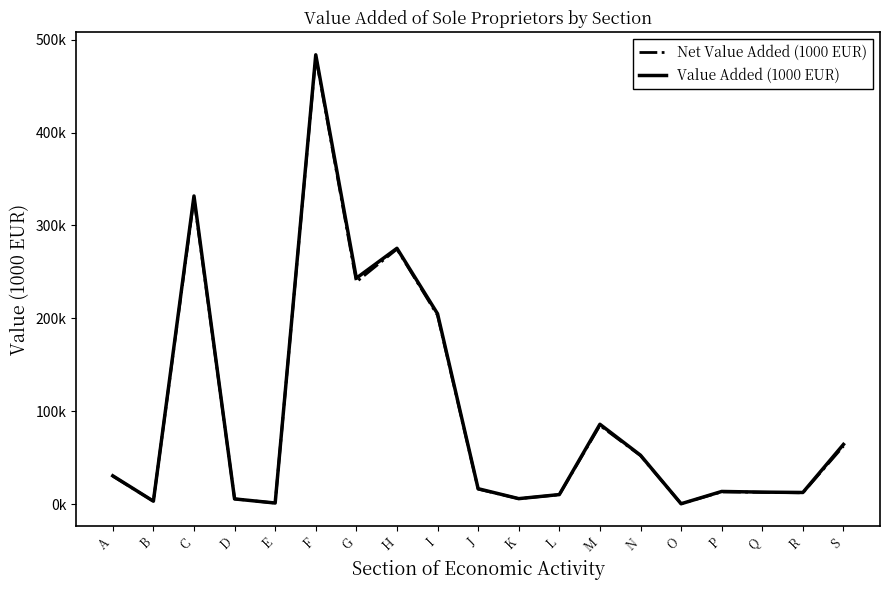

What is the sum of all Value Added (1000 EUR) values?

1853859.8